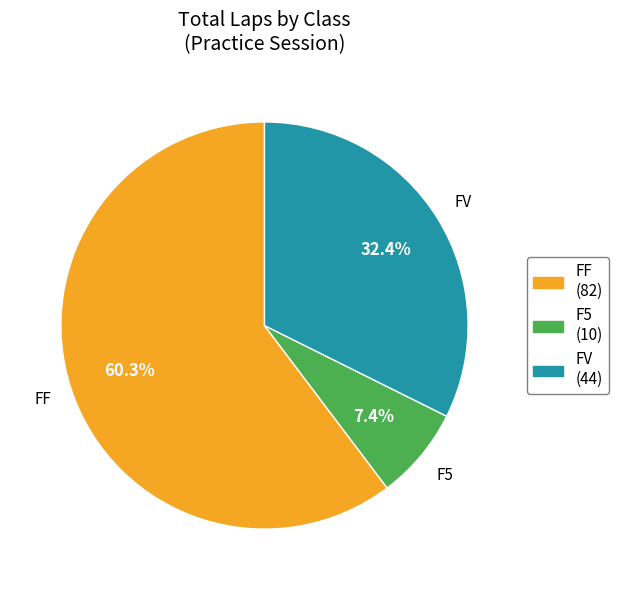

How many segments does this pie chart have?

3